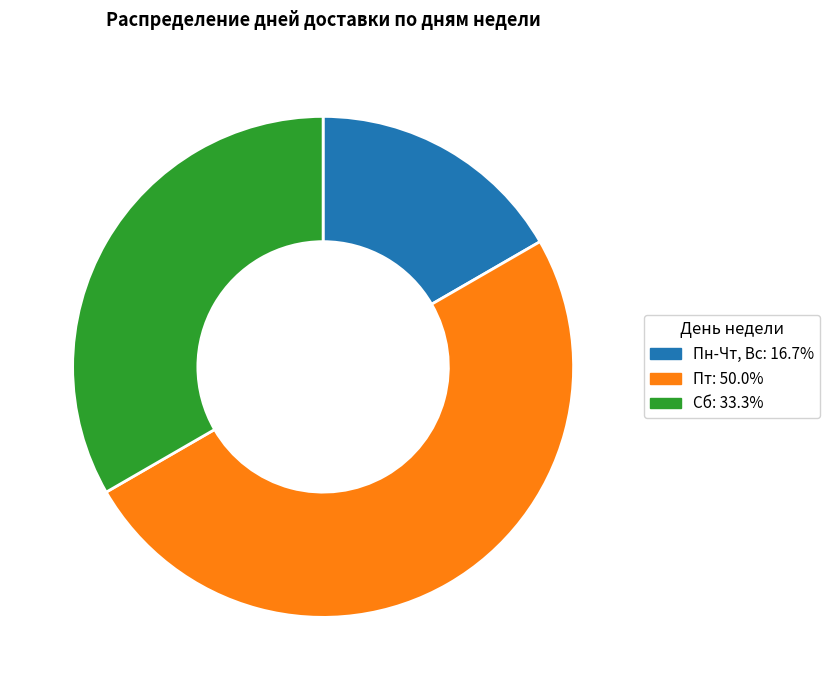

Is the sum of Сб: 33.3% and Пт: 50.0% greater than half?

Yes